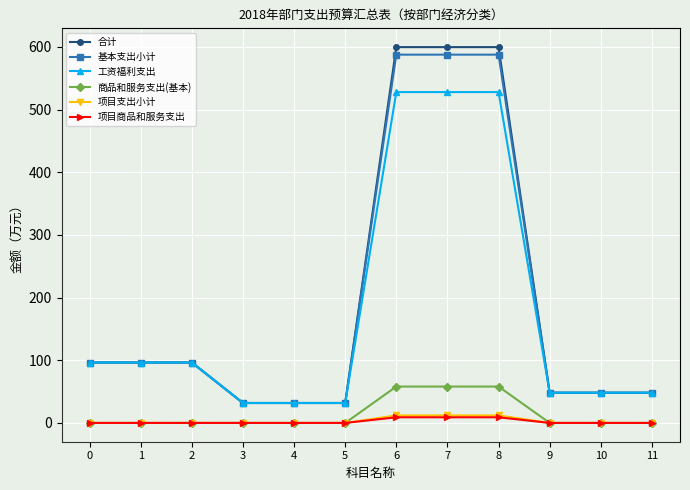

What are all the series names shown in the legend?

合计, 基本支出小计, 工资福利支出, 商品和服务支出(基本), 项目支出小计, 项目商品和服务支出